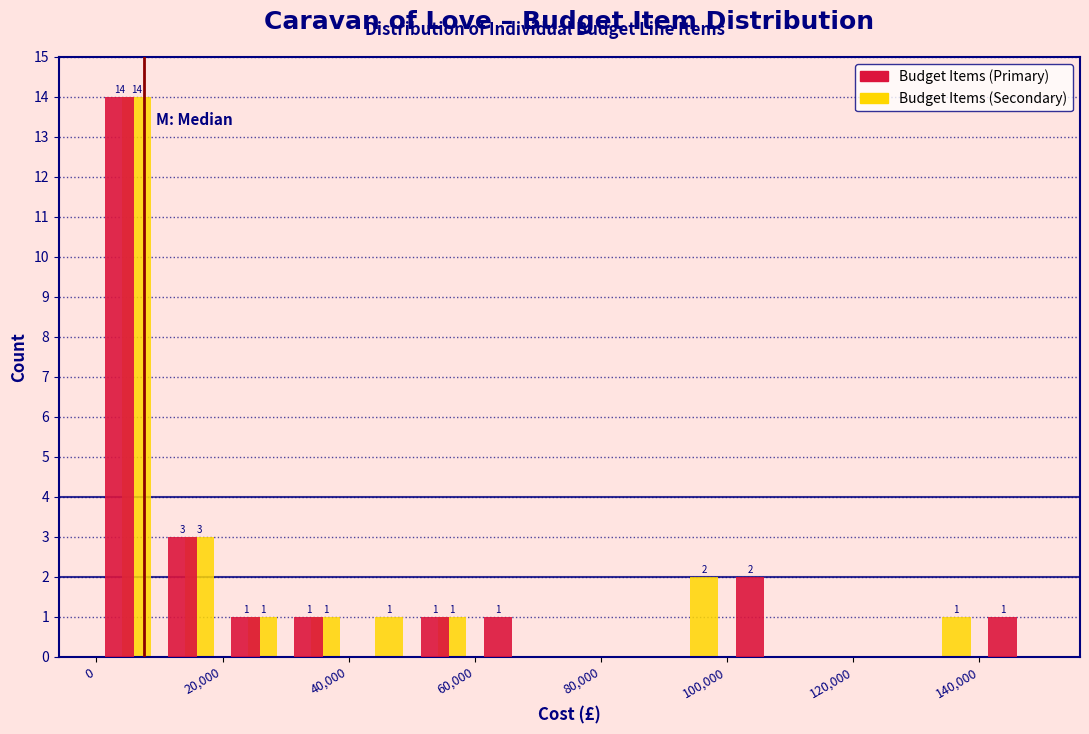

In the Budget Items (Primary) series, which range on the x-axis has the tallest bar?

0 to 10000